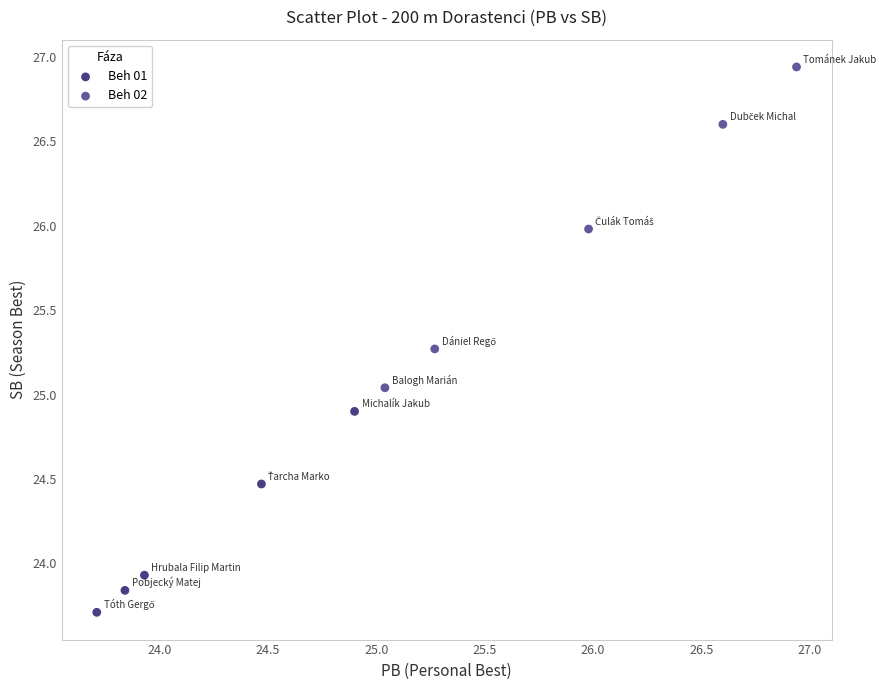

Which series contains the lowest Y value?

Beh 01